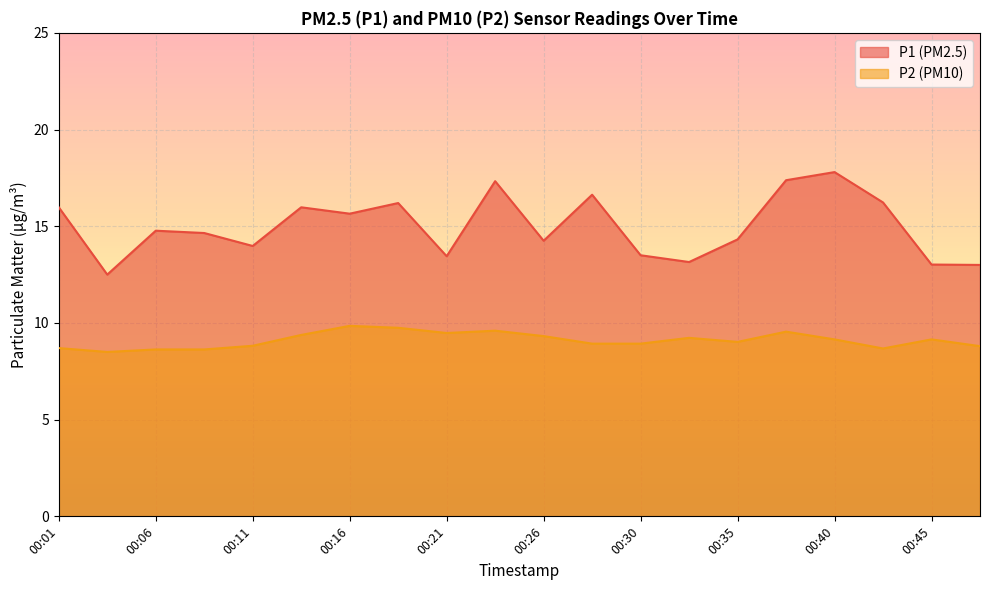

At 00:33, list the series in order from smallest to largest.

P2, P1